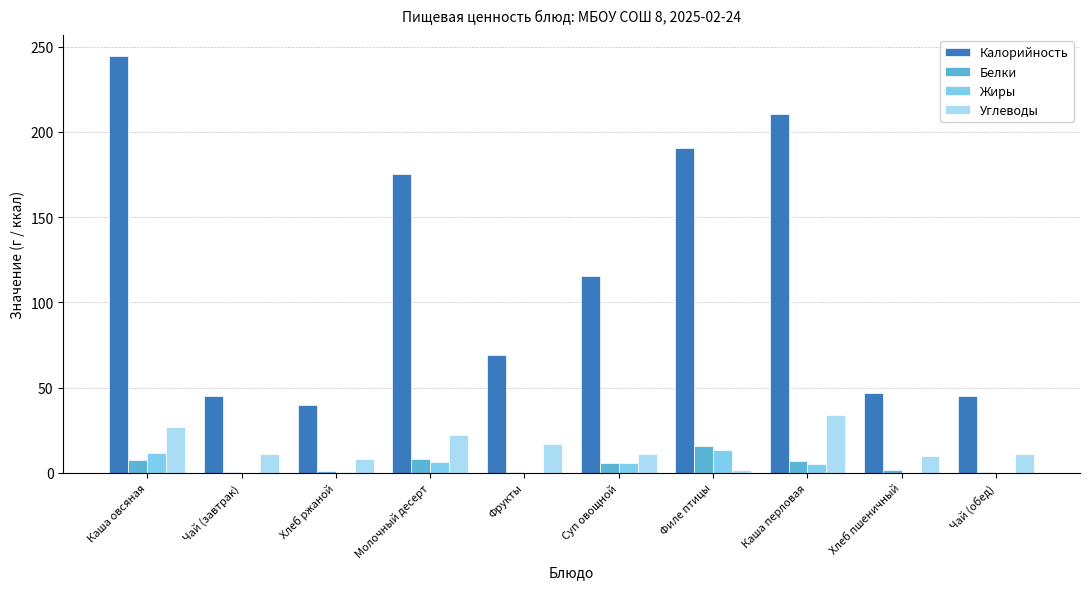

At which label is Углеводы closest to 17?

Фрукты